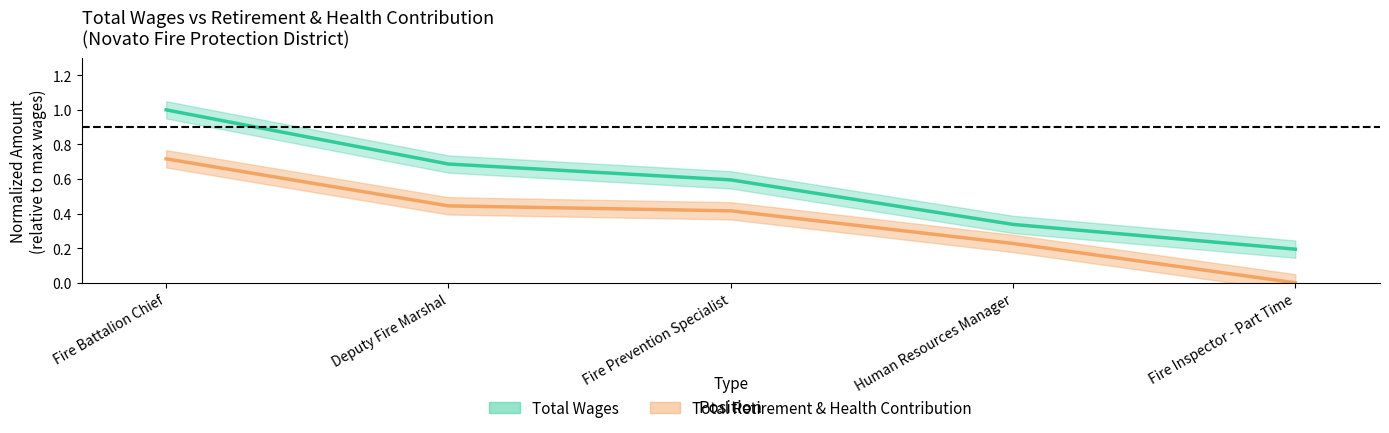

Does the chart display data point markers on the line(s)?

No